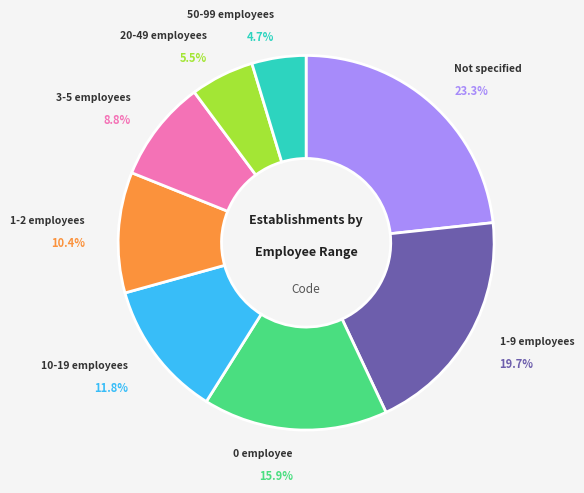

Is there any slice that represents more than half of the pie?

No